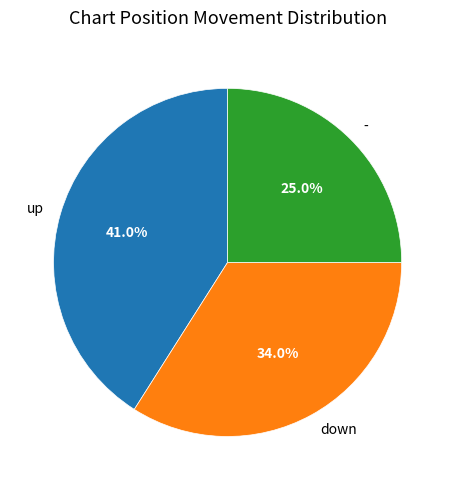

Count the number of slices in the pie.

3